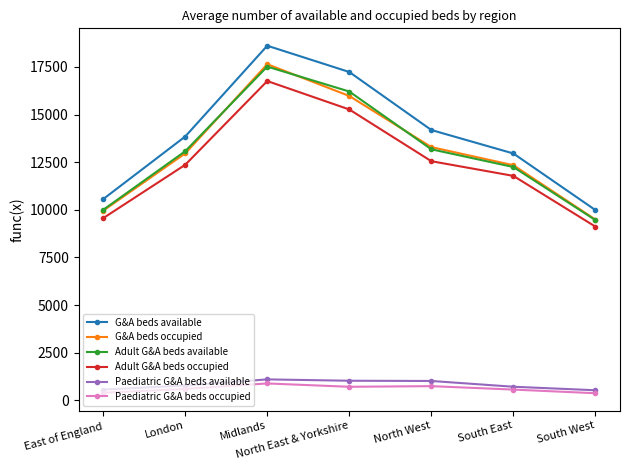

Rank the categories by G&A beds available value from highest to lowest.

Midlands, North East & Yorkshire, North West, London, South East, East of England, South West